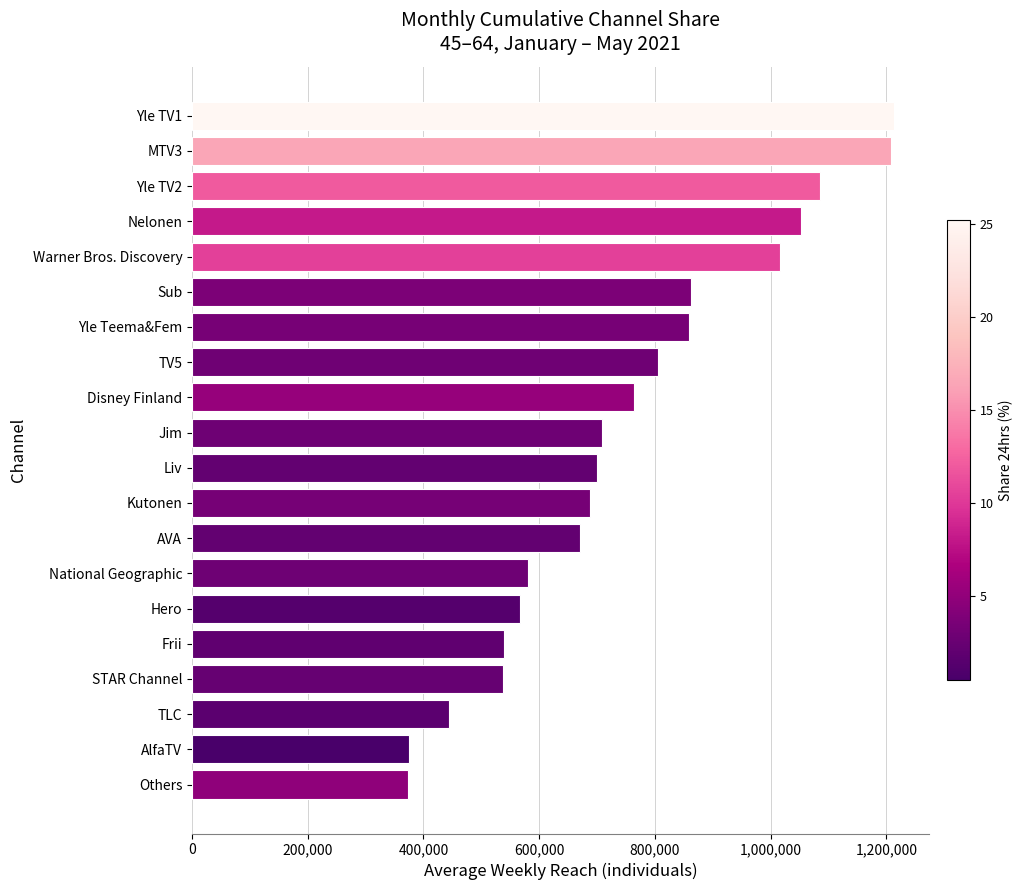

Is it true that the value at Disney Finland is 1139718?

False